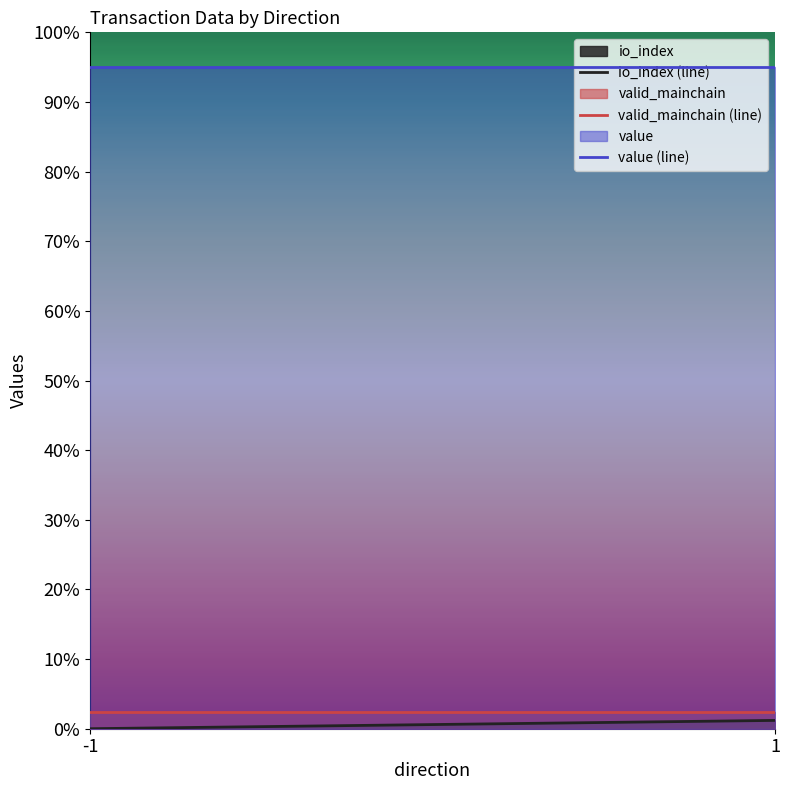

Is the value of value (line) at 1 greater than the value of io_index (line) at 1?

Yes